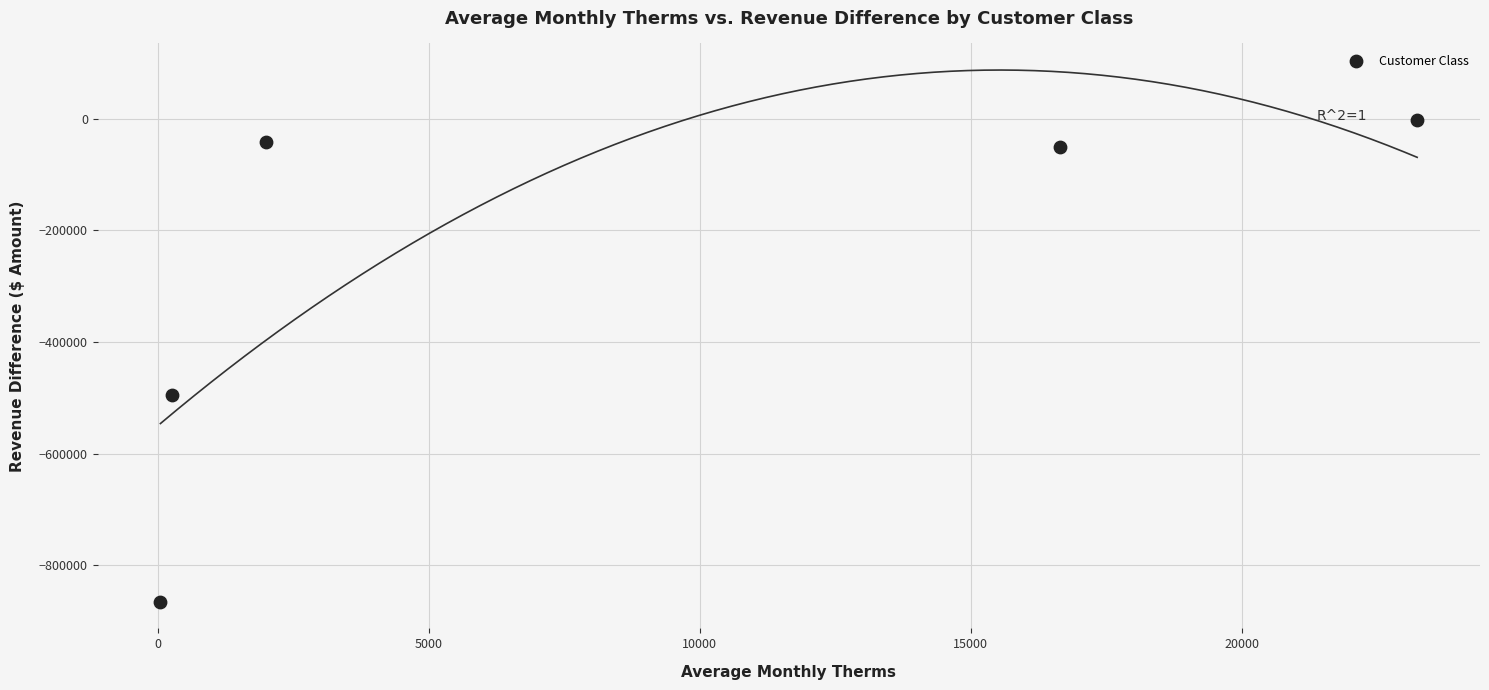

What Y value in the scatter plot is closest to -434091?

-495905.6